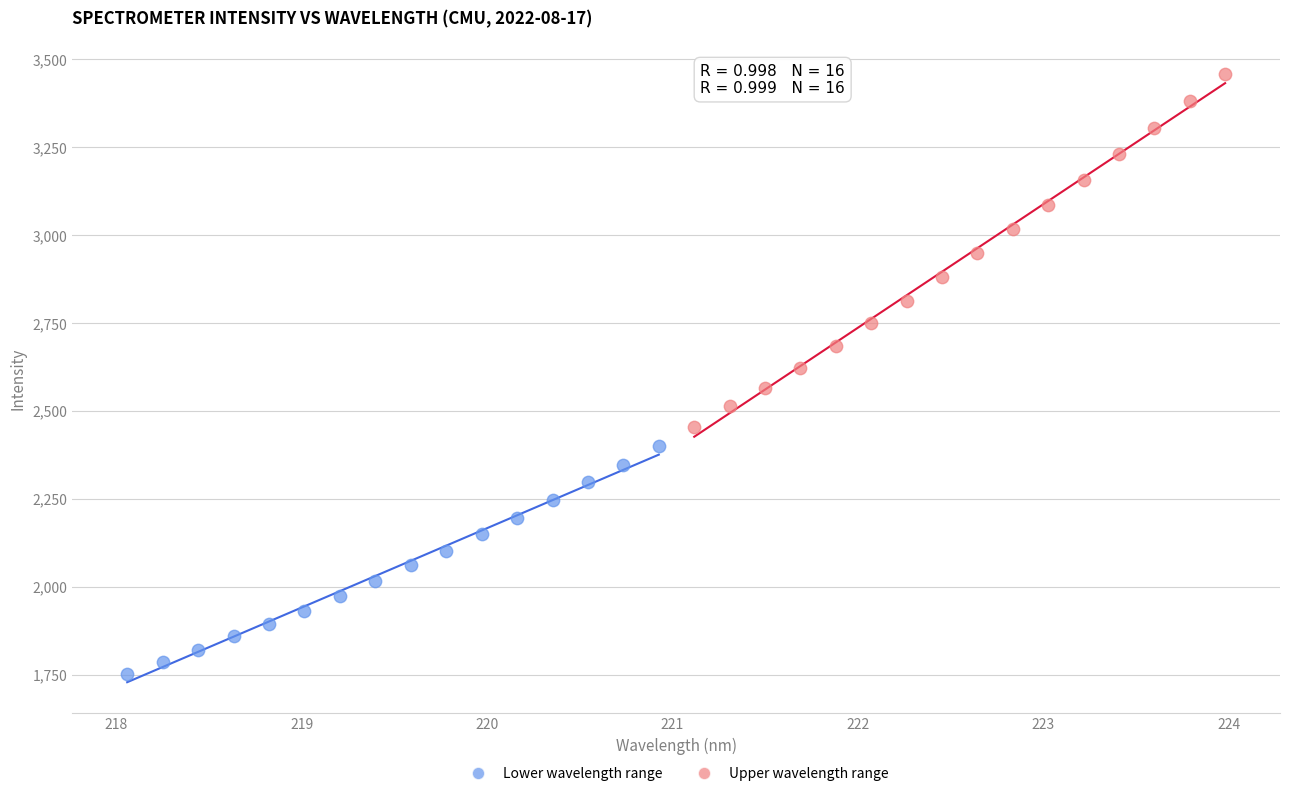

Which series has the largest Y range (max minus min)?

Upper wavelength range